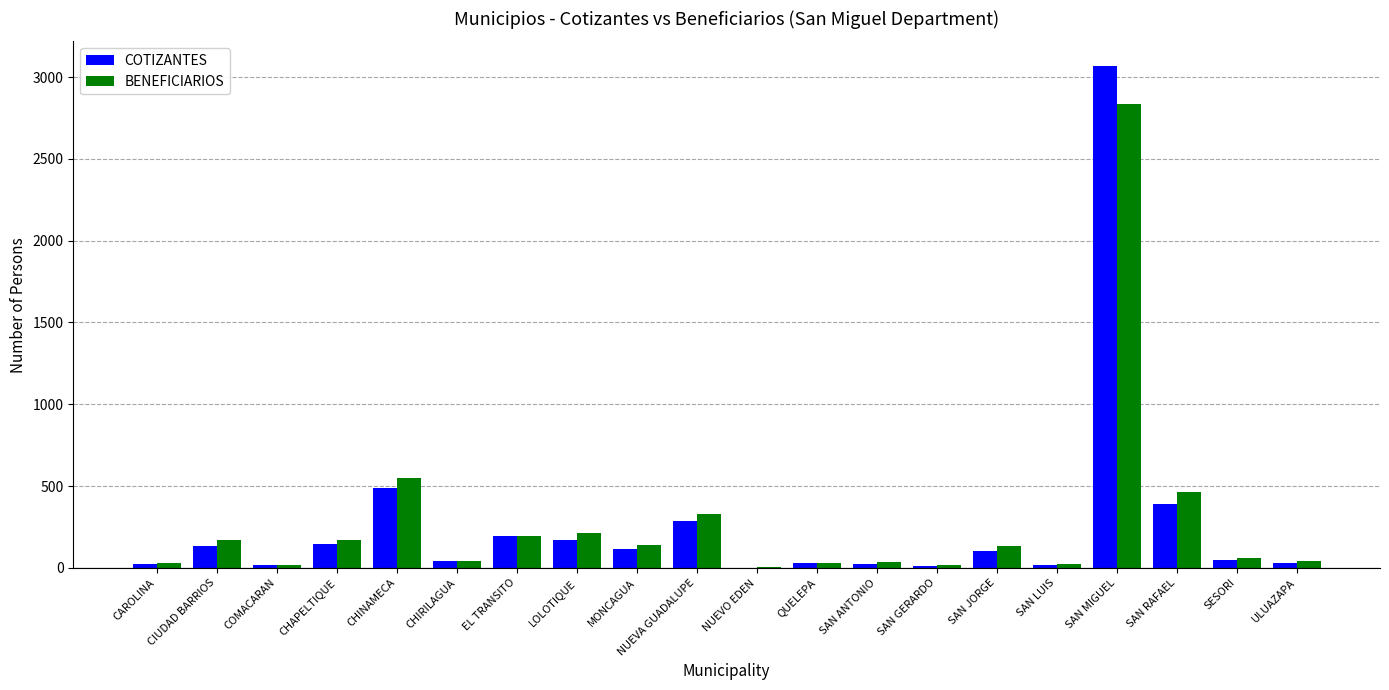

What is the sum of all BENEFICIARIOS values?

5496